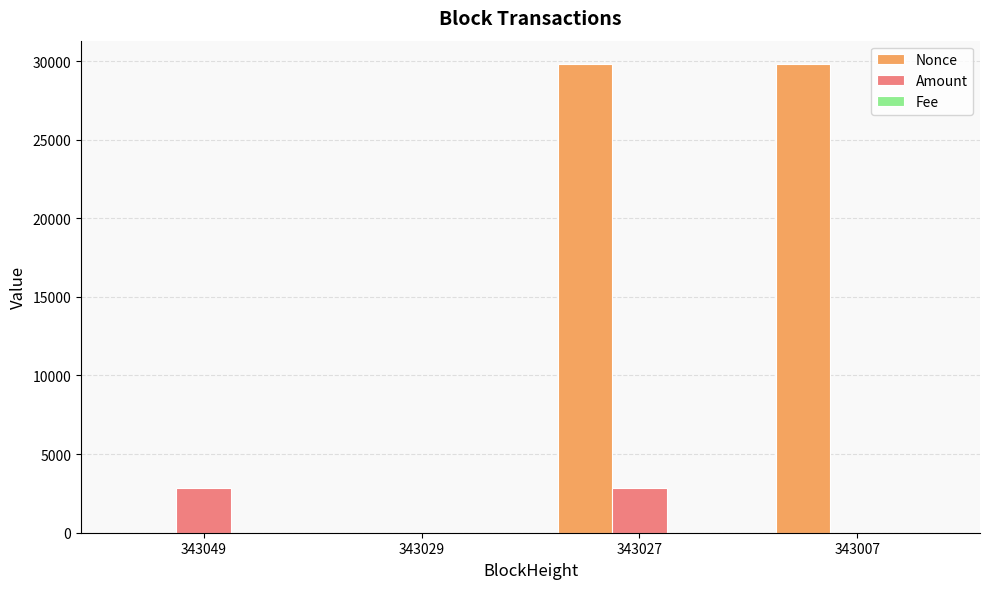

What is the total value across all series at 343049?

2843.5